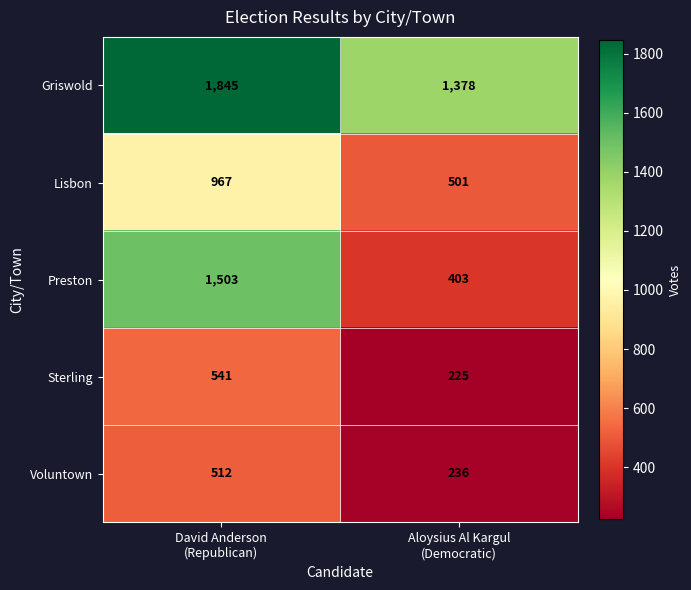

What is the total value across all series at David Anderson
(Republican)?

5368